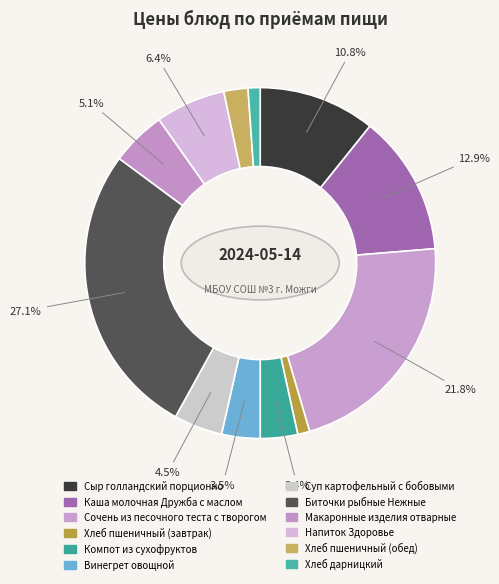

True or false: Компот из сухофруктов accounts for 3% of the total.

True